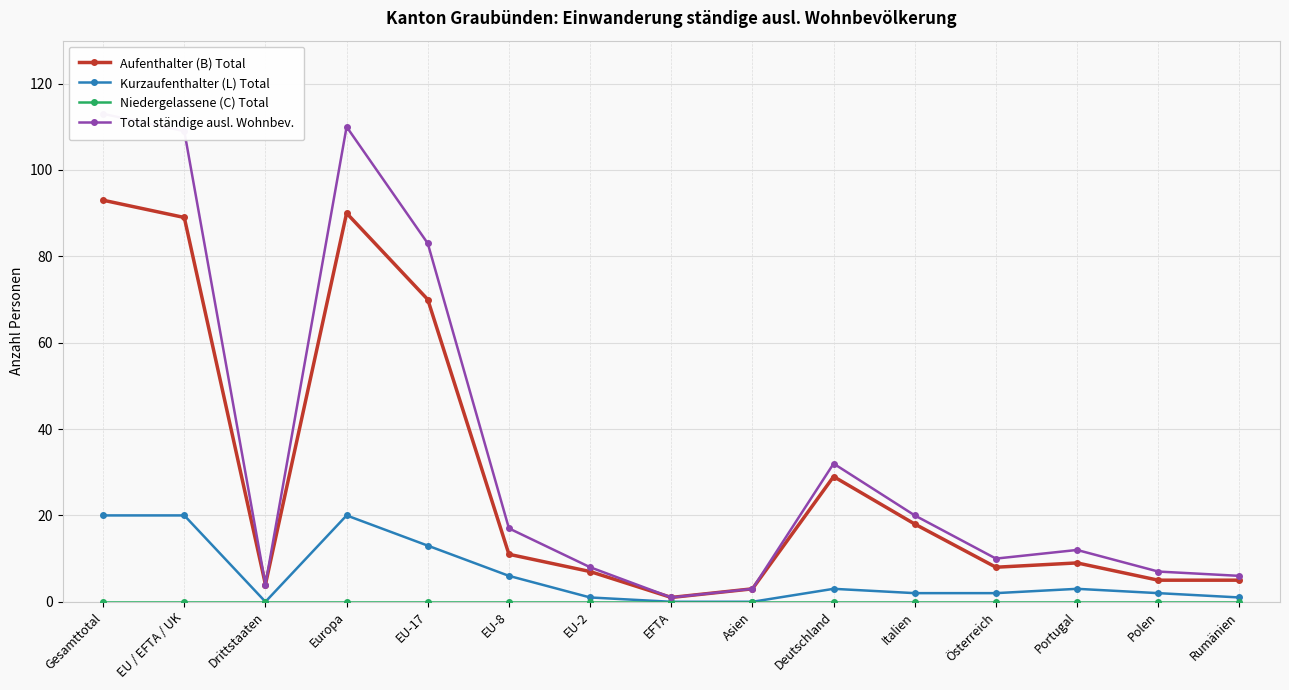

Which has a higher value, Österreich or EU-2?

Österreich